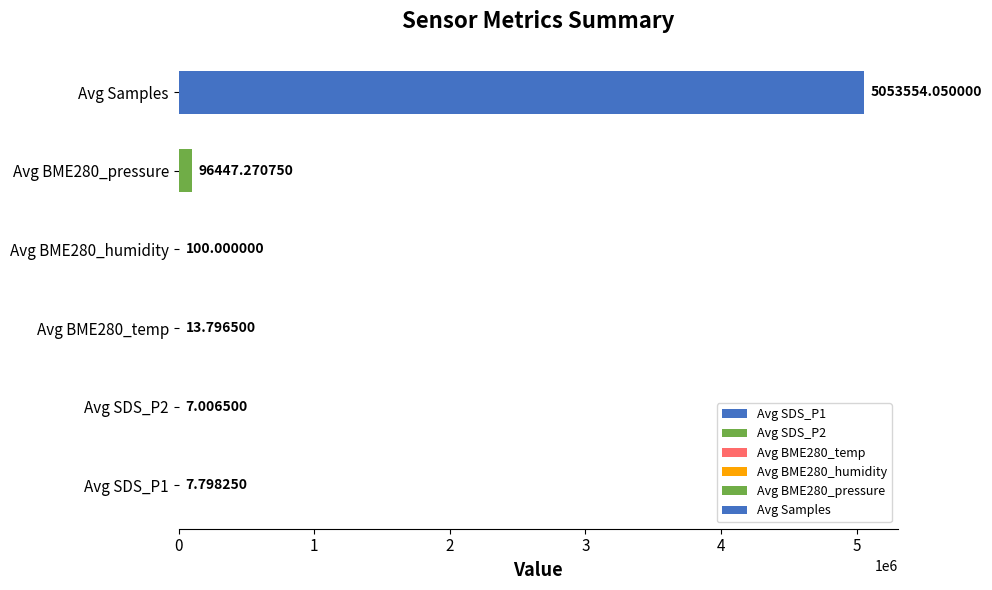

How many data points are less than 100?

3